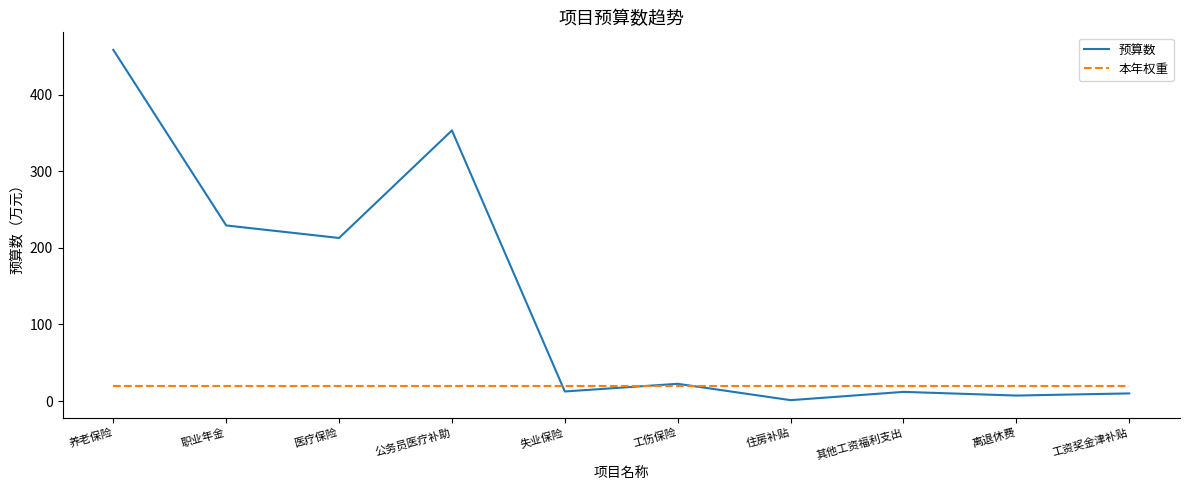

How many lines are shown in the chart?

2